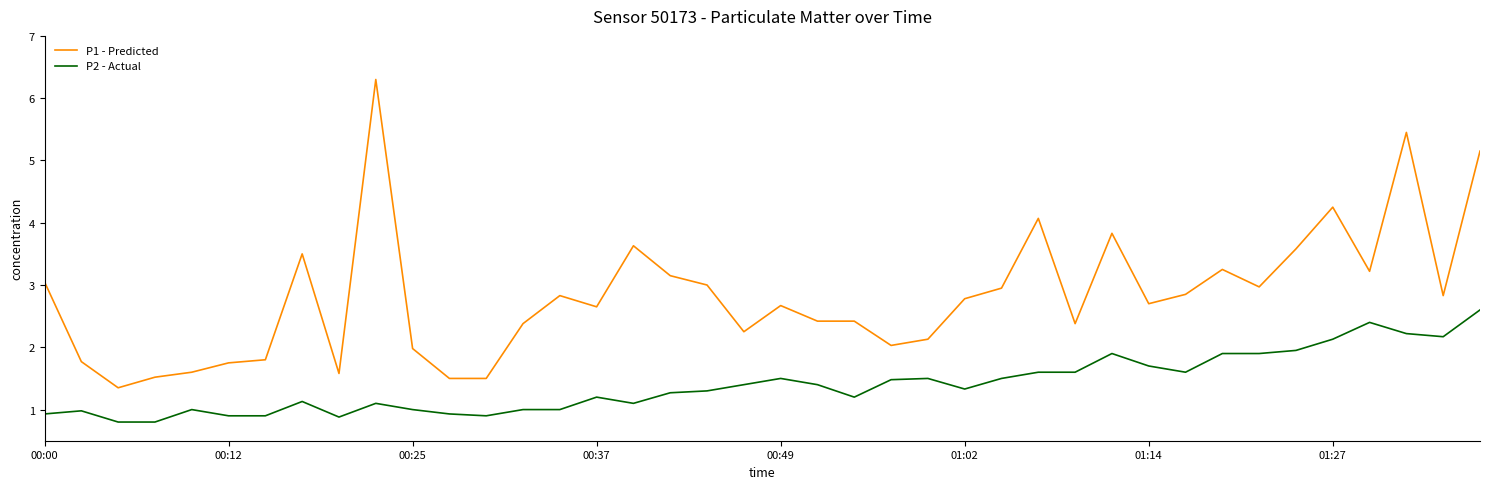

Which series has the widest spread of values?

P1 - Predicted